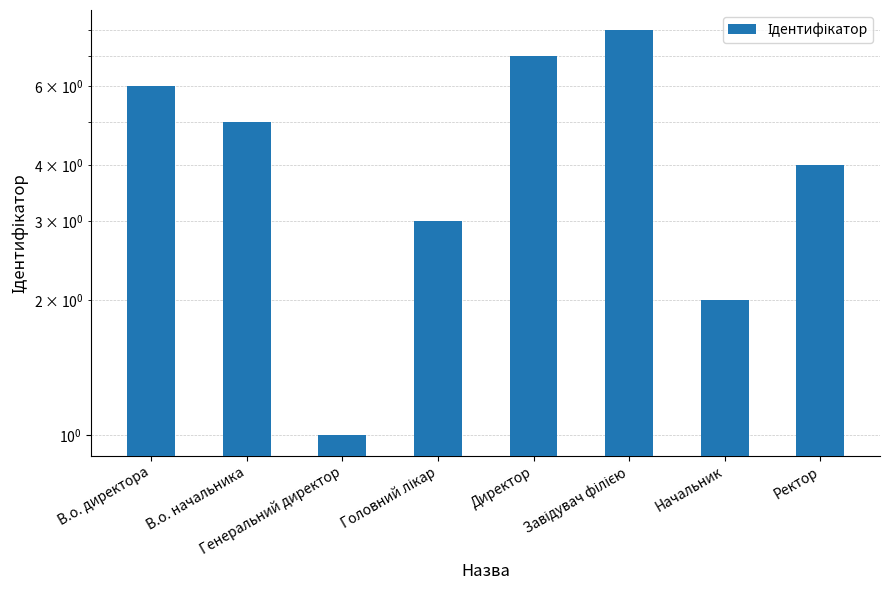

Count the values in the range 3 to 7.

5